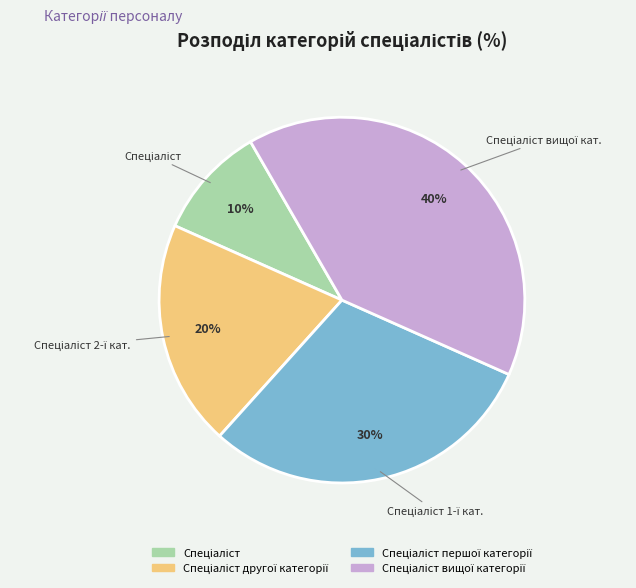

Is there any slice that represents more than half of the pie?

No